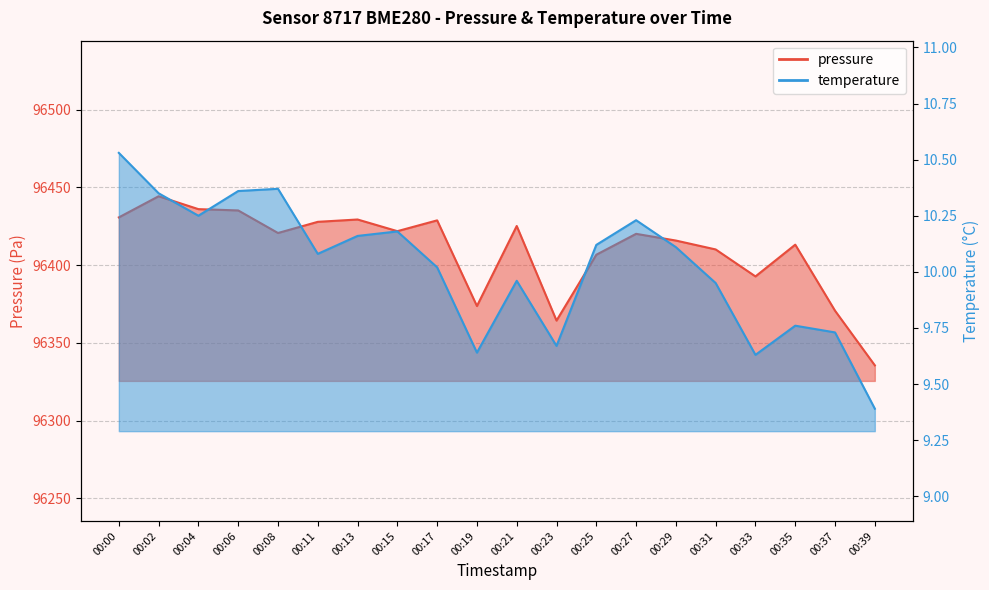

The value of temperature at 00:19 is 9.6. True or false?

True